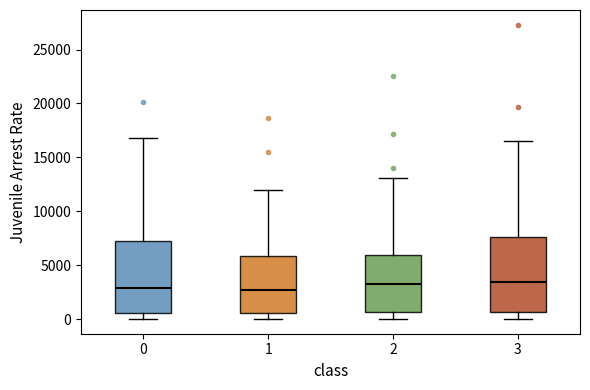

Reading left to right, transcribe this box plot: for each box, give where its median line is, the range the box spans, and where its two whiskers end, as read against the y-axis. The values are not printed on the chart, so give them approximately, as read against the axis.

0: median 3000, box 500 to 7000, whiskers 0 to 17000
1: median 2500, box 500 to 6000, whiskers 0 to 12000
2: median 3000, box 500 to 6000, whiskers 0 to 13000
3: median 3500, box 500 to 7500, whiskers 0 to 16500